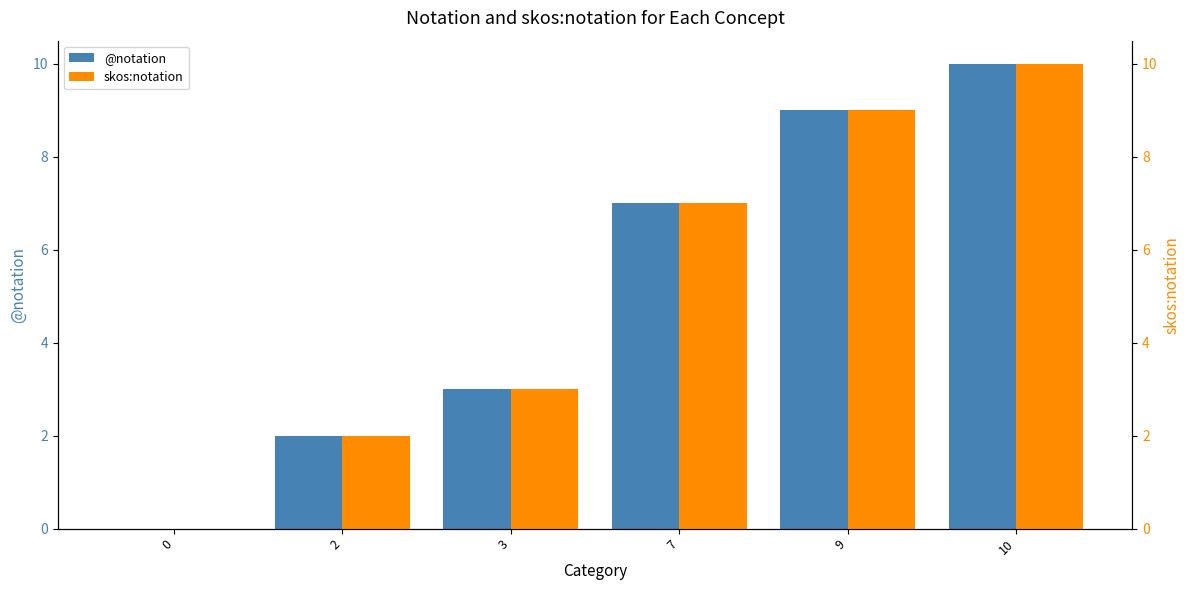

What is the average value of the skos:notation series?

5